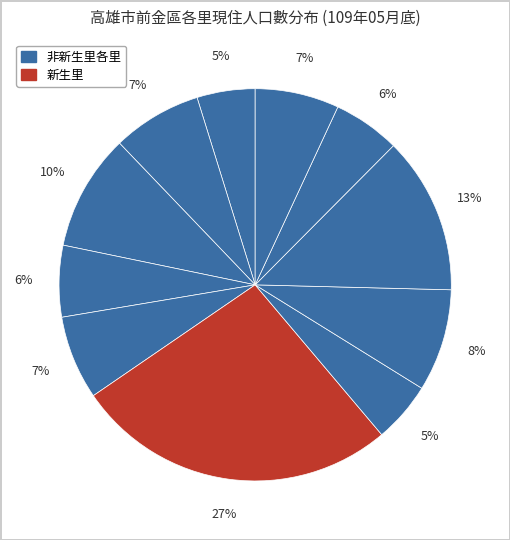

How many slices are in this pie chart?

11